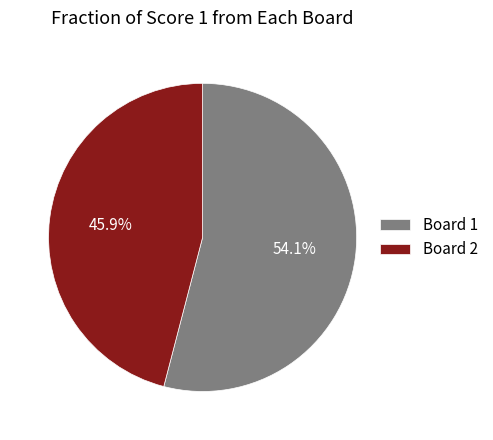

To the nearest percent, what is the average slice percentage?

50%